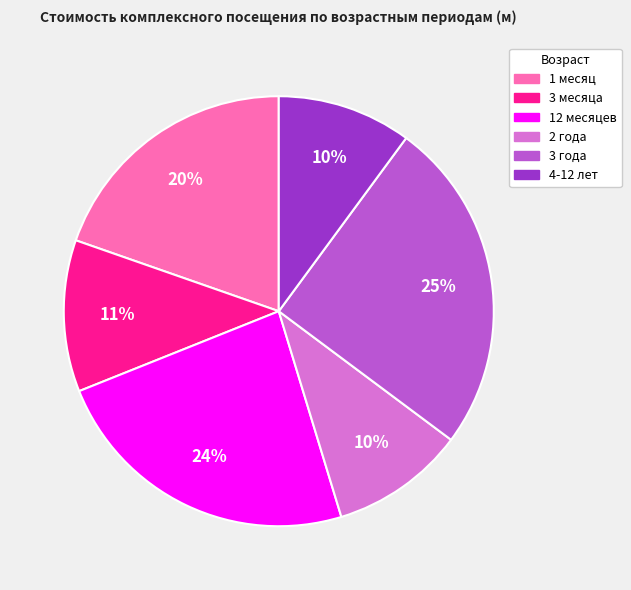

To the nearest percent, what portion does 3 года represent?

25%